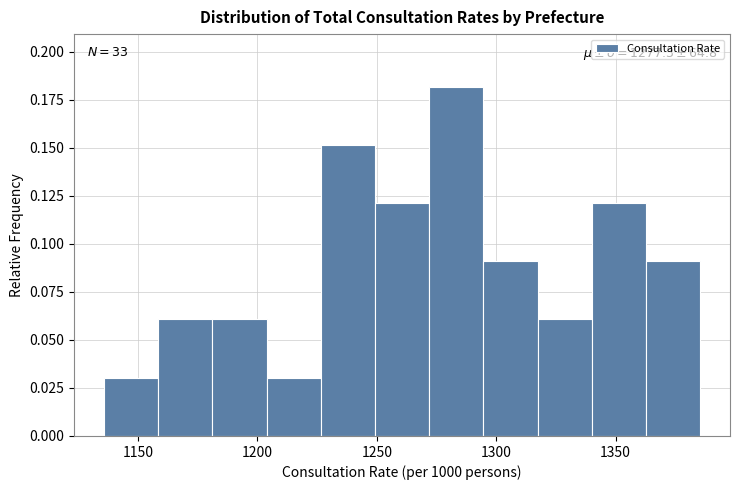

Which range on the x-axis has the tallest bar?

1270 to 1295